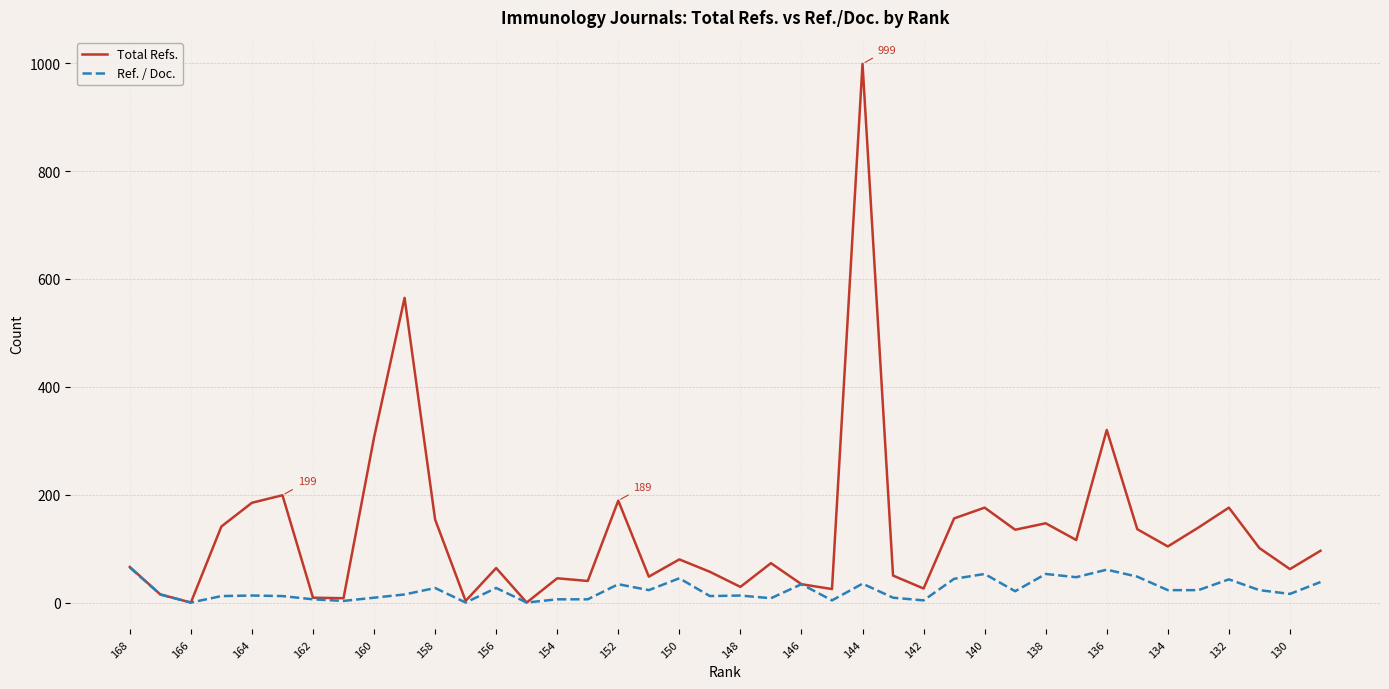

What are all the series names shown in the legend?

Total Refs., Ref. / Doc.